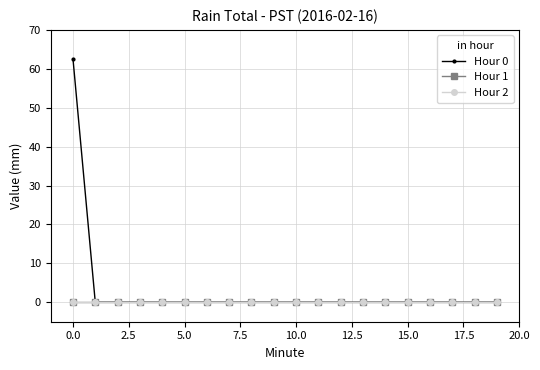

Does the chart have visible grid lines?

Yes